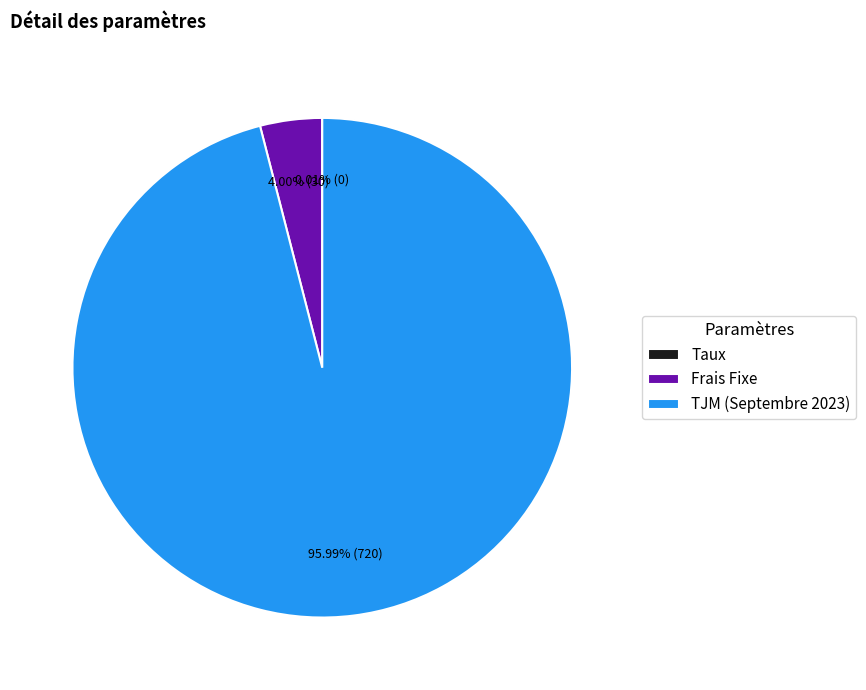

What is the majority slice?

TJM (Septembre 2023)